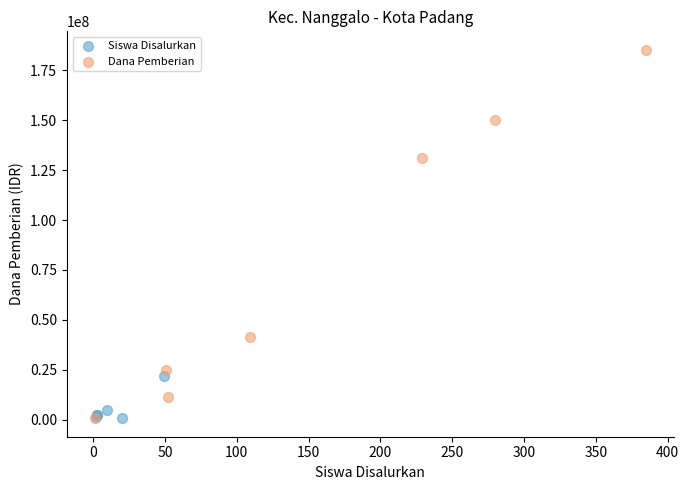

Which series reaches the maximum Y coordinate?

Dana Pemberian